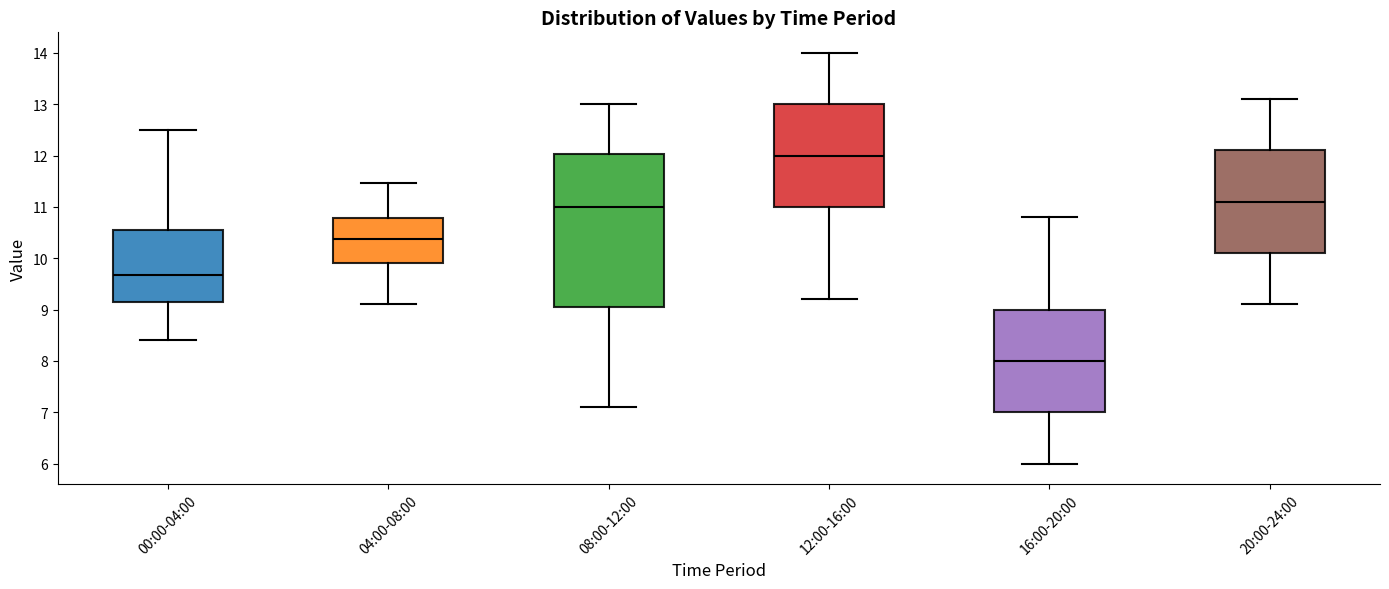

Where does the upper whisker of the box for 16:00-20:00 end on the y-axis? The values are not printed on the chart, so give them approximately, as read against the axis.

10.8